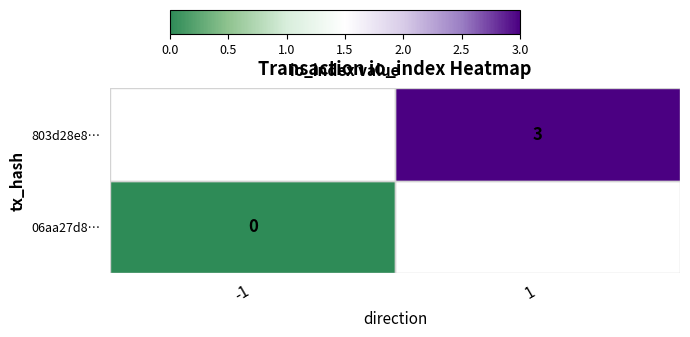

Which label corresponds to the smallest value in the chart?

-1